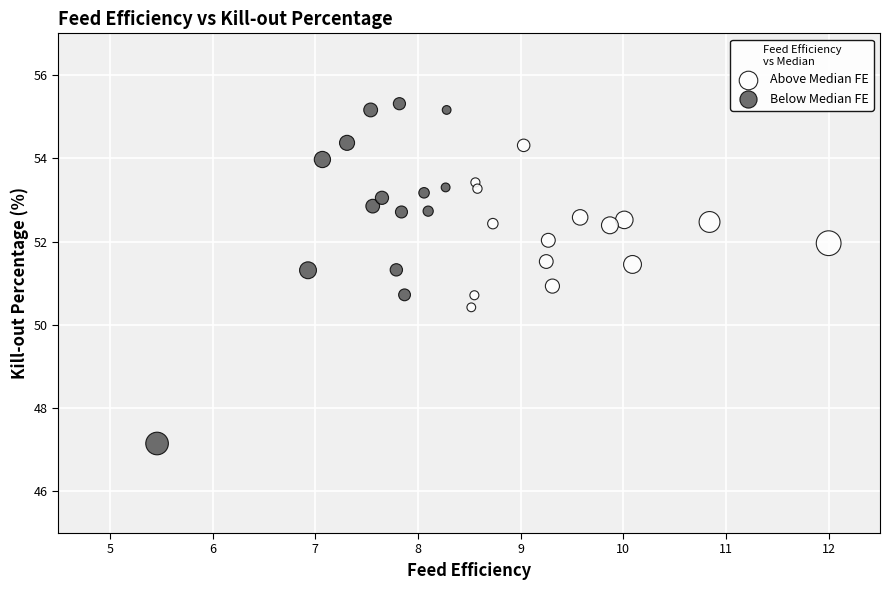

Which series reaches the minimum Y coordinate?

Below Median FE